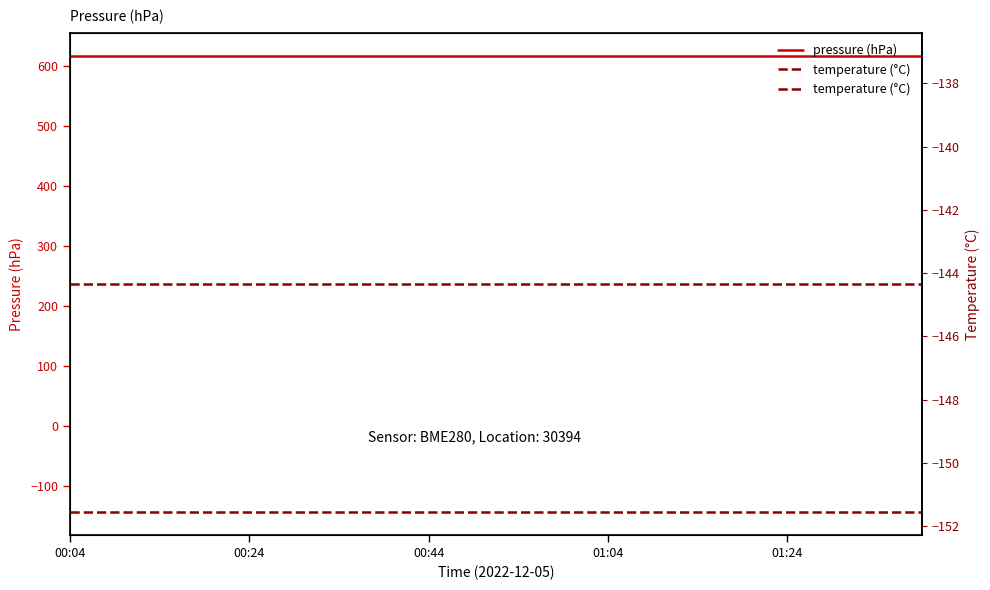

What is the minimum value for pressure (hPa)?

616.8